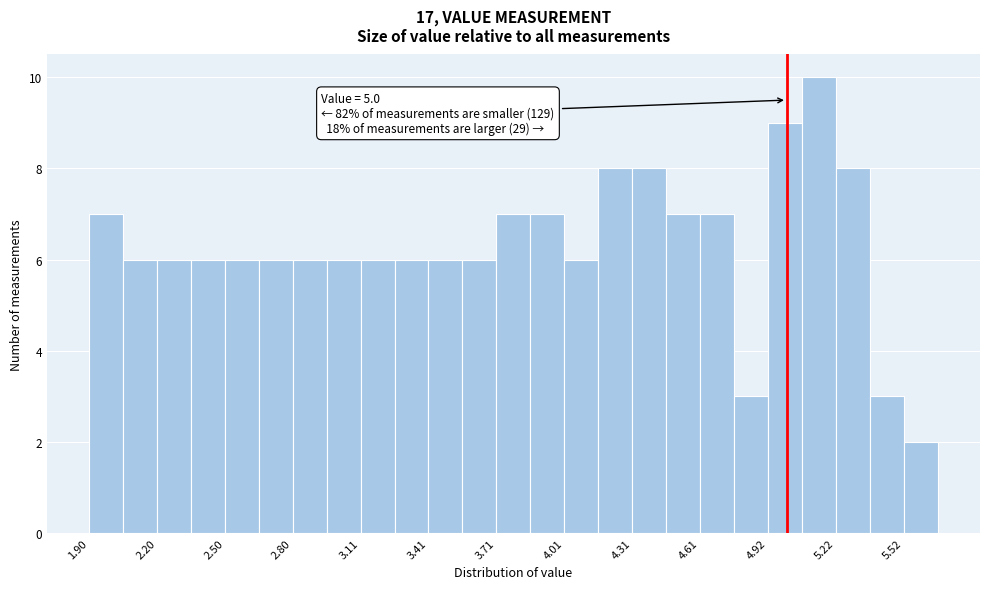

Read against the x-axis, roughly where is the centre of the tallest bar?

5.15